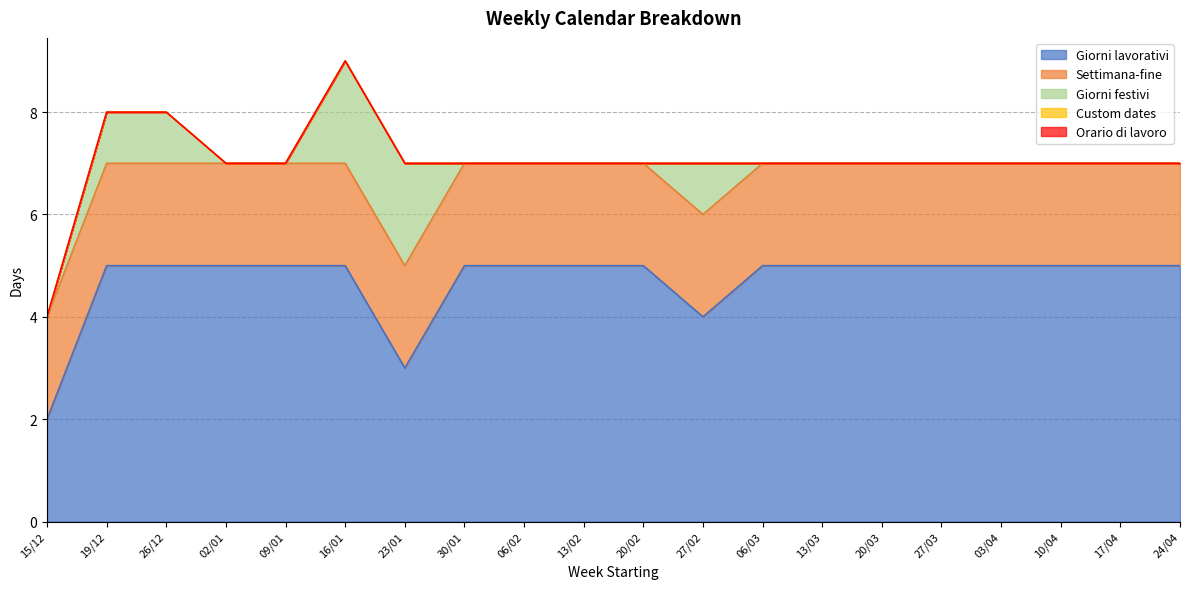

Reading right to left, list all the values displayed in this chart.

Giorni lavorativi: 24/04=5	17/04=5	10/04=5	03/04=5	27/03=5	20/03=5	13/03=5	06/03=5	27/02=4	20/02=5	13/02=5	06/02=5	30/01=5	23/01=3	16/01=5	09/01=5	02/01=5	26/12=5	19/12=5	15/12=2
Settimana-fine: 24/04=2	17/04=2	10/04=2	03/04=2	27/03=2	20/03=2	13/03=2	06/03=2	27/02=2	20/02=2	13/02=2	06/02=2	30/01=2	23/01=2	16/01=2	09/01=2	02/01=2	26/12=2	19/12=2	15/12=2
Giorni festivi: 24/04=0	17/04=0	10/04=0	03/04=0	27/03=0	20/03=0	13/03=0	06/03=0	27/02=1	20/02=0	13/02=0	06/02=0	30/01=0	23/01=2	16/01=2	09/01=0	02/01=0	26/12=1	19/12=1	15/12=0
Custom dates: 24/04=0	17/04=0	10/04=0	03/04=0	27/03=0	20/03=0	13/03=0	06/03=0	27/02=0	20/02=0	13/02=0	06/02=0	30/01=0	23/01=0	16/01=0	09/01=0	02/01=0	26/12=0	19/12=0	15/12=0
Orario di lavoro: 24/04=0	17/04=0	10/04=0	03/04=0	27/03=0	20/03=0	13/03=0	06/03=0	27/02=0	20/02=0	13/02=0	06/02=0	30/01=0	23/01=0	16/01=0	09/01=0	02/01=0	26/12=0	19/12=0	15/12=0